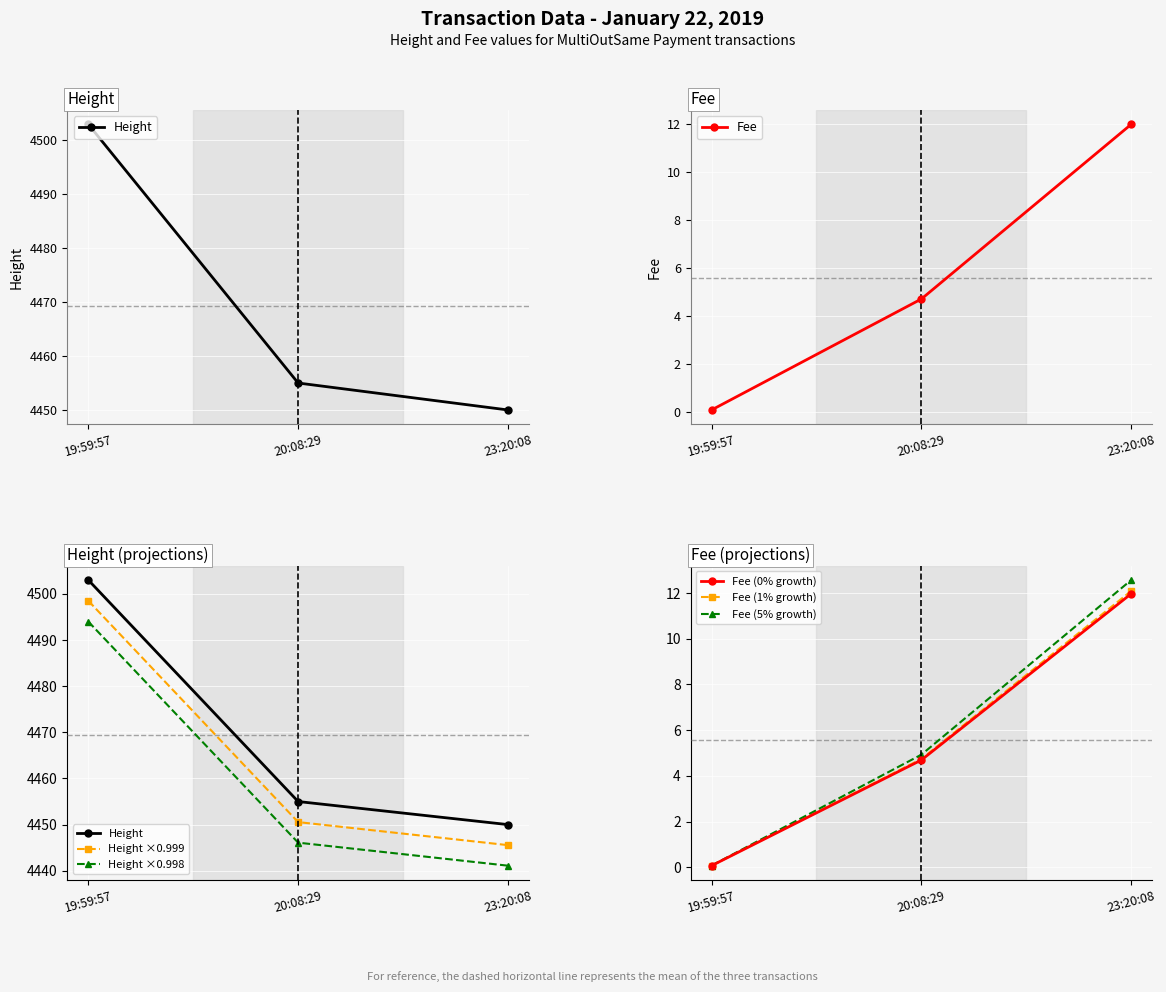

Rank the categories by Fee value from highest to lowest.

23:20:08, 20:08:29, 19:59:57